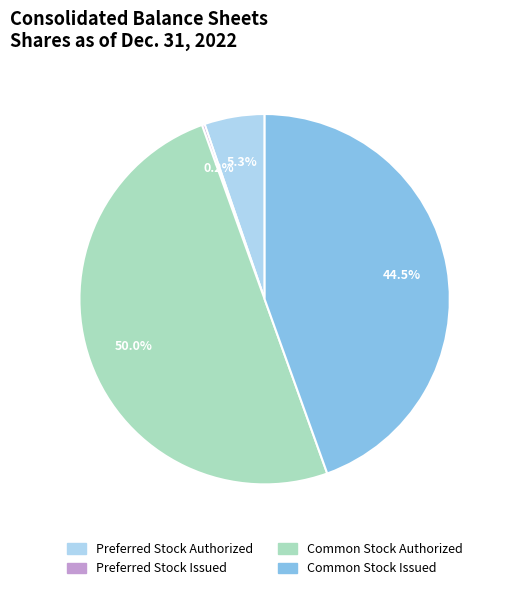

Which category has the biggest portion of the pie?

Common Stock Authorized